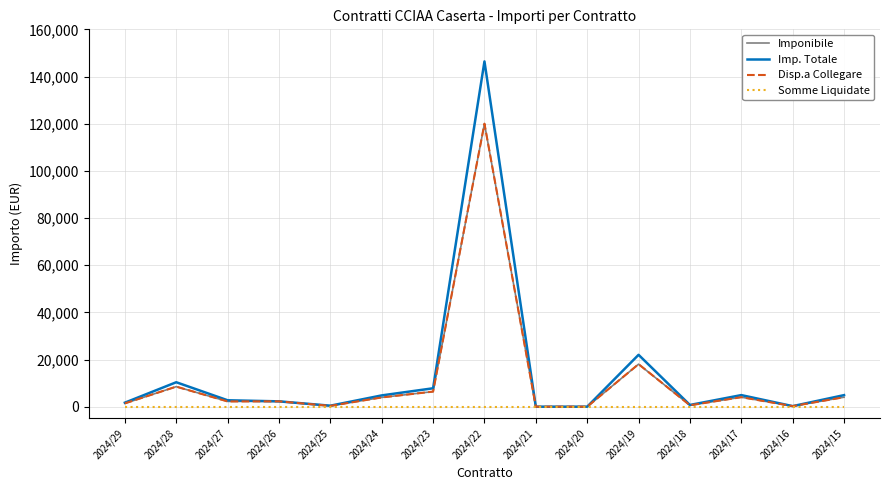

Does the chart display data point markers on the line(s)?

No